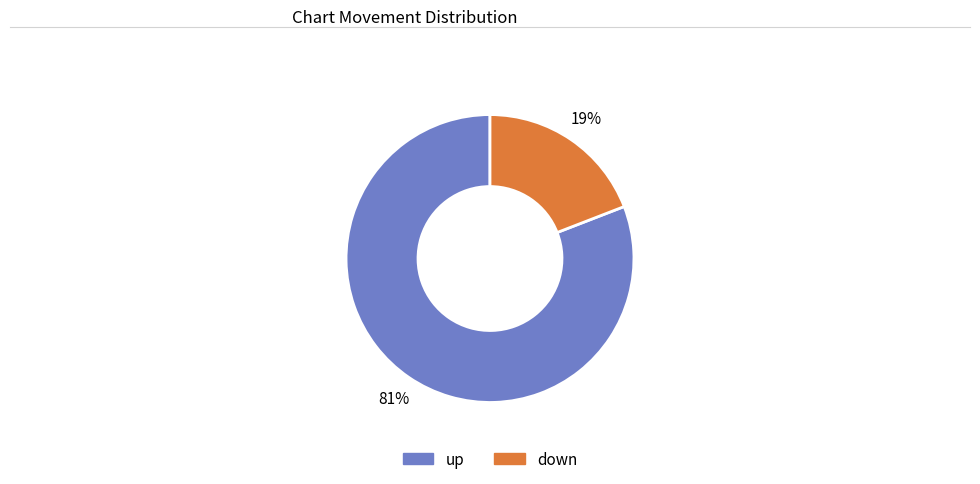

Do down and up together represent more than half of the pie?

Yes